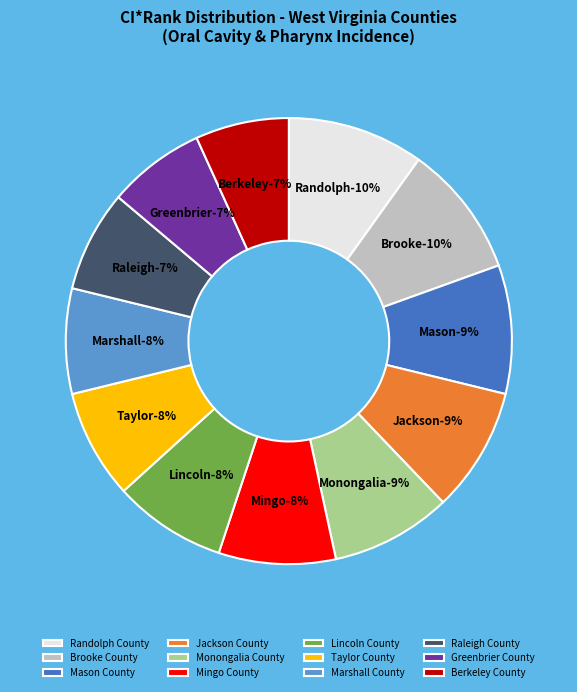

Is there a majority slice in this chart?

No